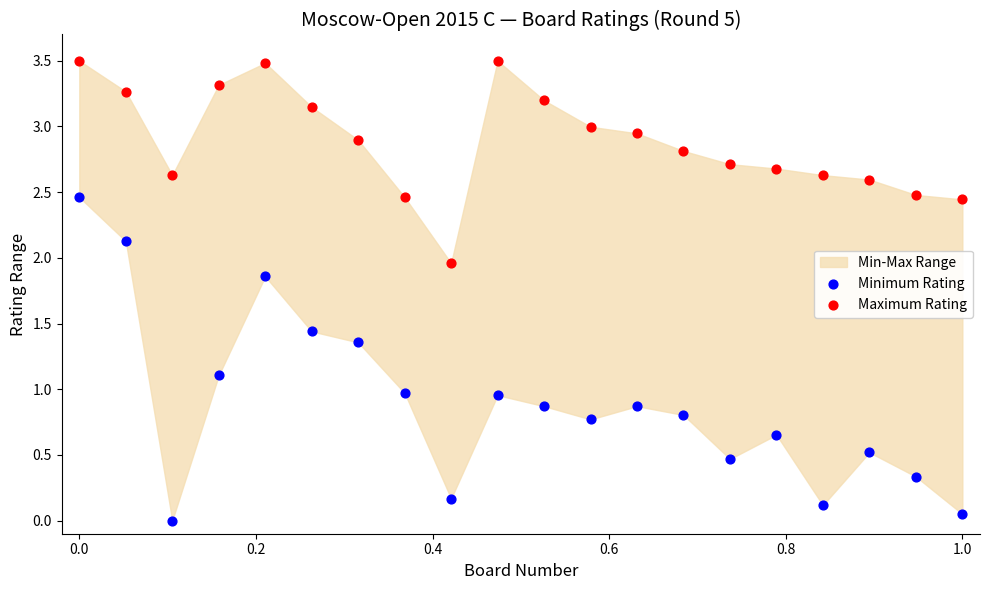

Which series reaches the maximum Y coordinate?

Maximum Rating